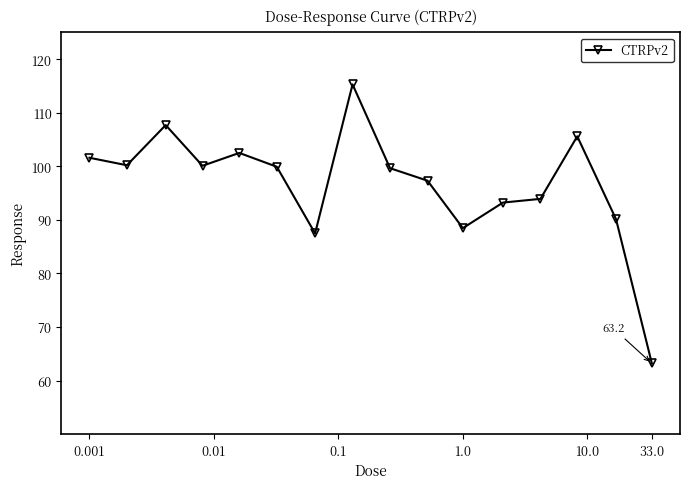

How many values are below 99?

7